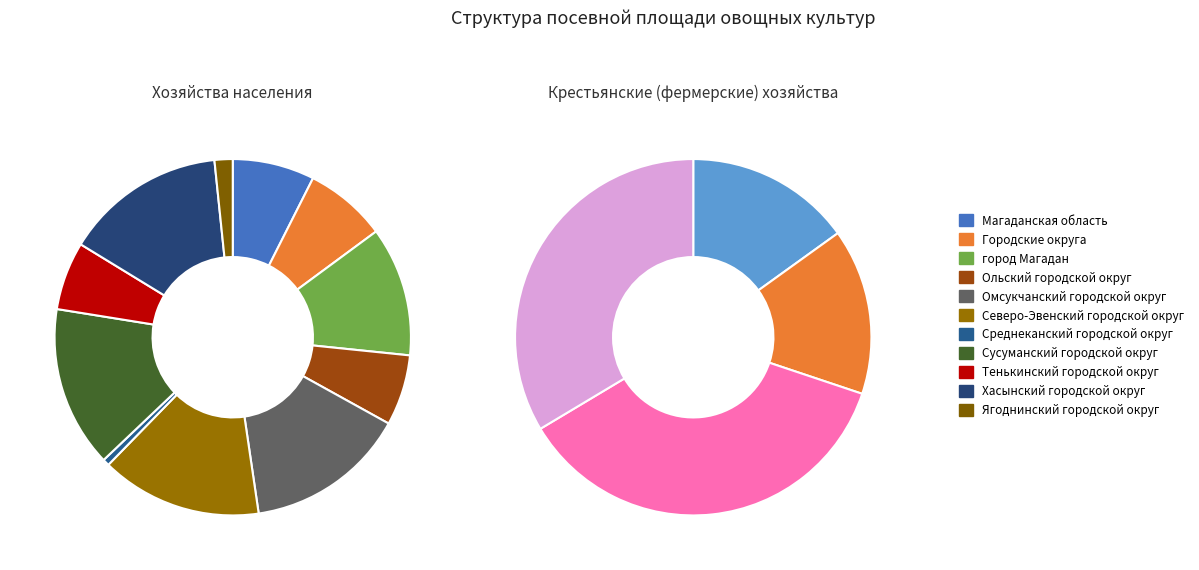

What is the change in value from Городские округа to Ольский городской округ?

-7.0